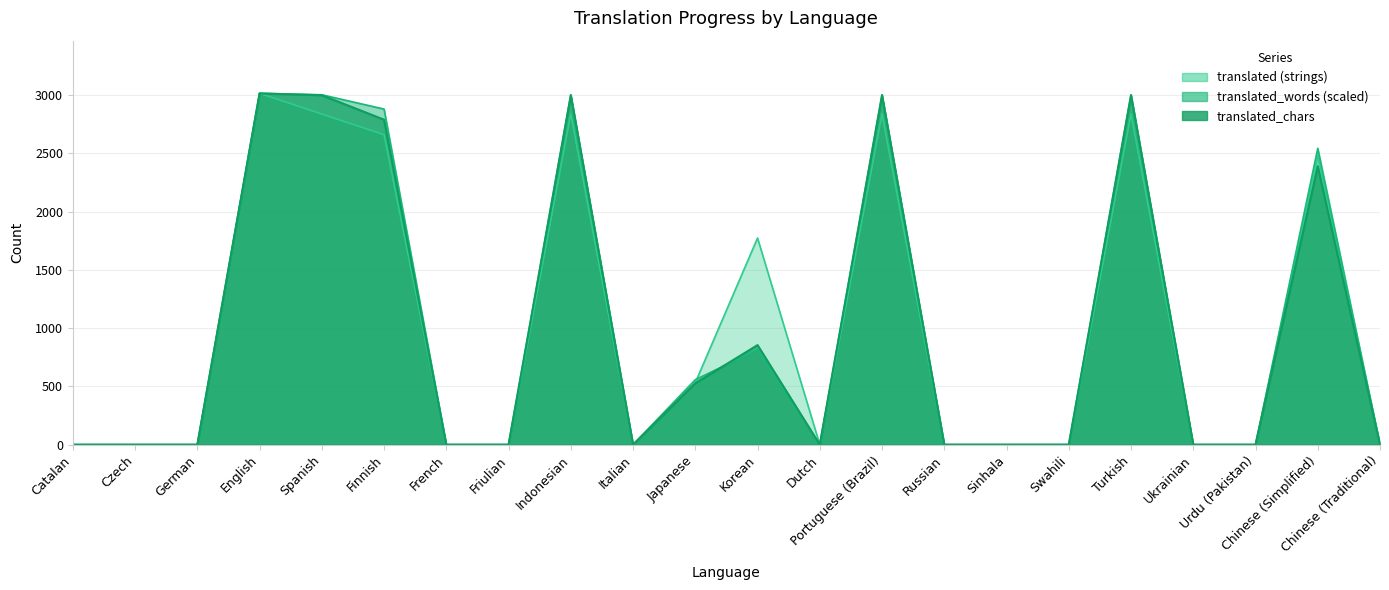

How many categories are shown in the chart?

22